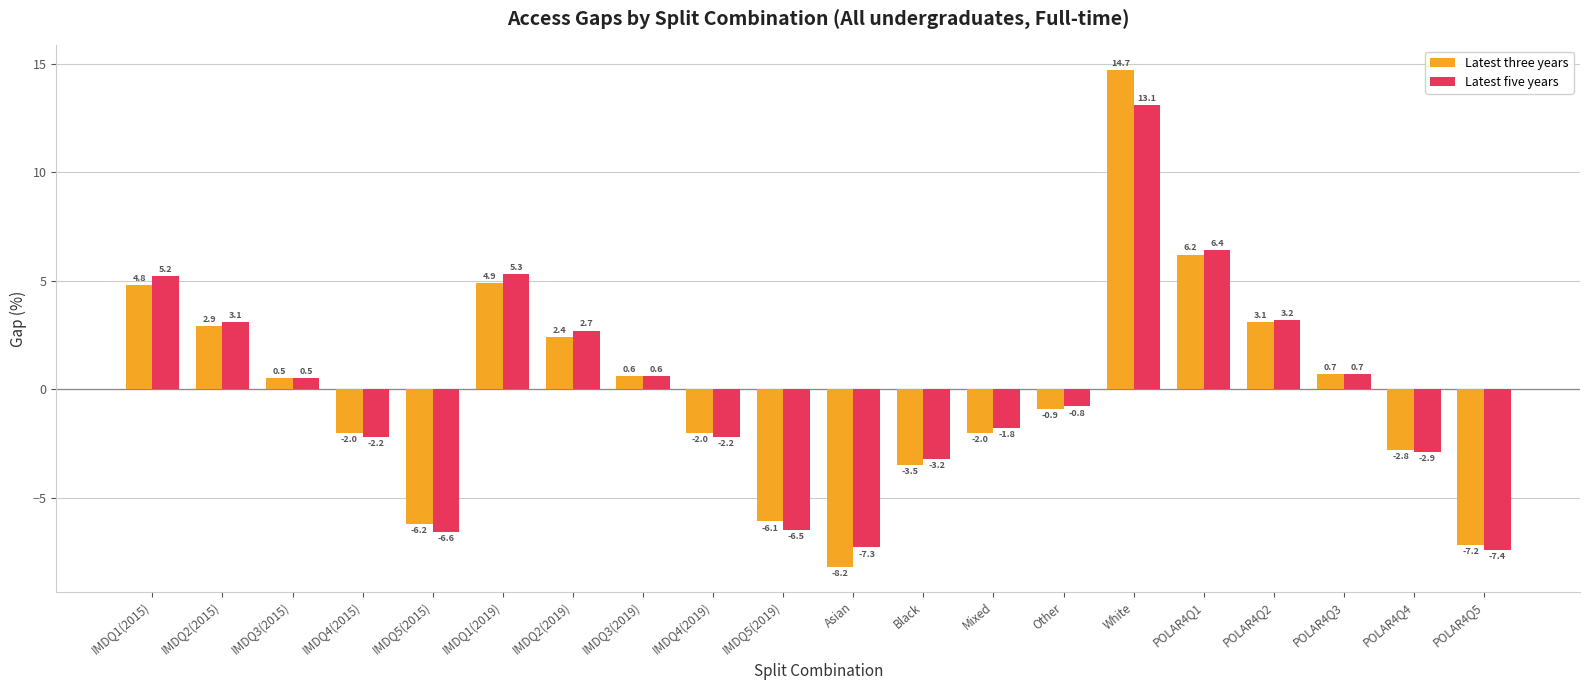

How many bars are there in each group?

2